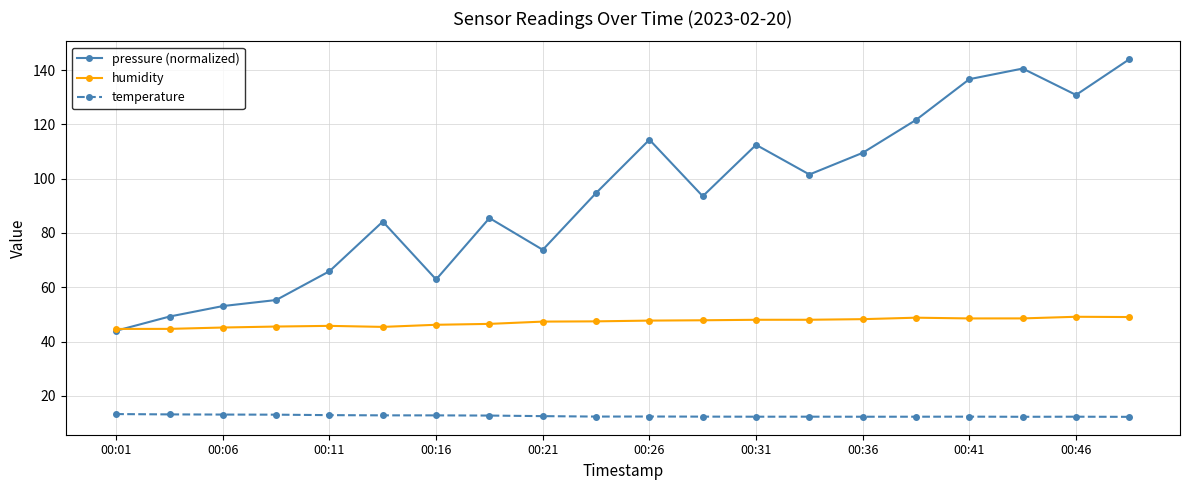

Which series has the widest spread of values?

pressure (normalized)